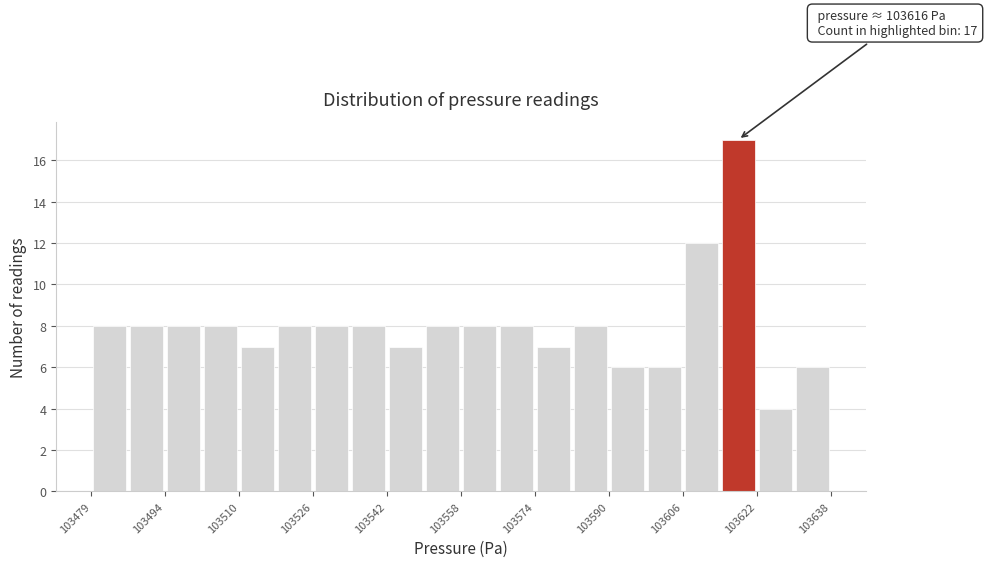

Around what value on the x-axis is the tallest bar? Give the approximate position of its centre, as read against the axis.

103618